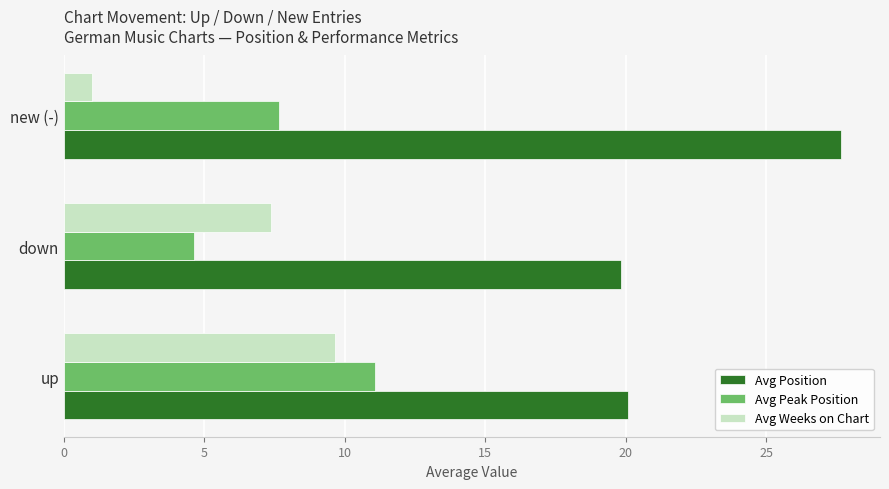

At down, list the series in order from smallest to largest.

Avg Peak Position, Avg Weeks on Chart, Avg Position